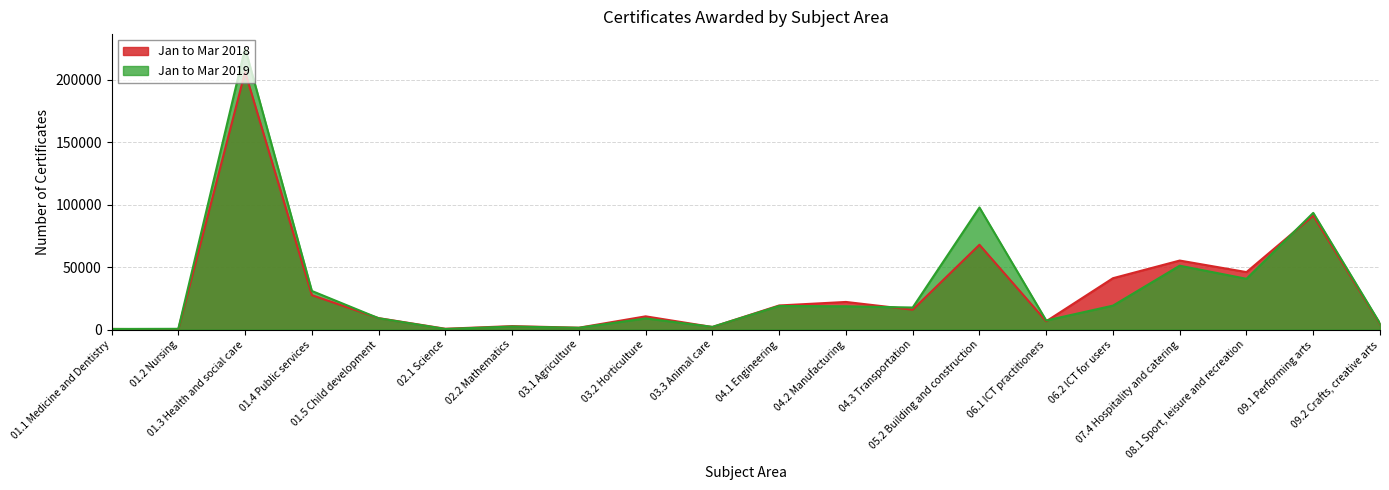

Which label corresponds to the largest value in the chart?

01.3 Health and social care